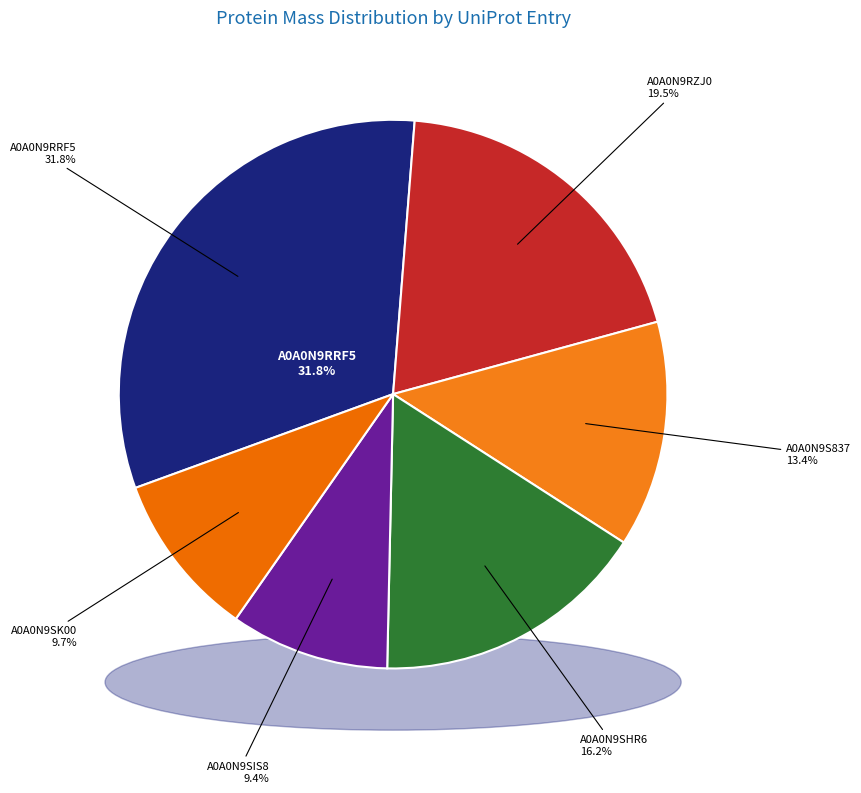

The A0A0N9SK00 slice represents 25% of the pie. True or false?

False